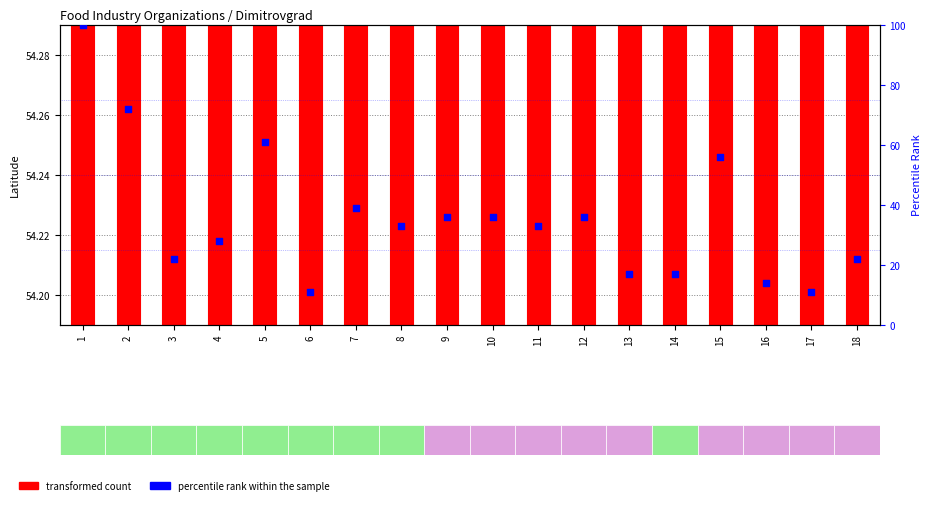

What are all the series names shown in the legend?

transformed count, percentile rank within the sample